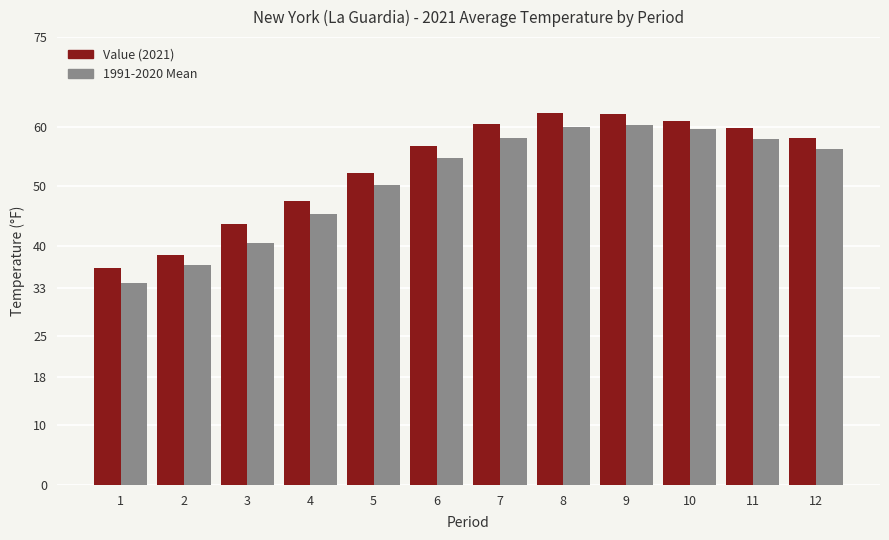

What is the minimum value shown in the chart?

33.9